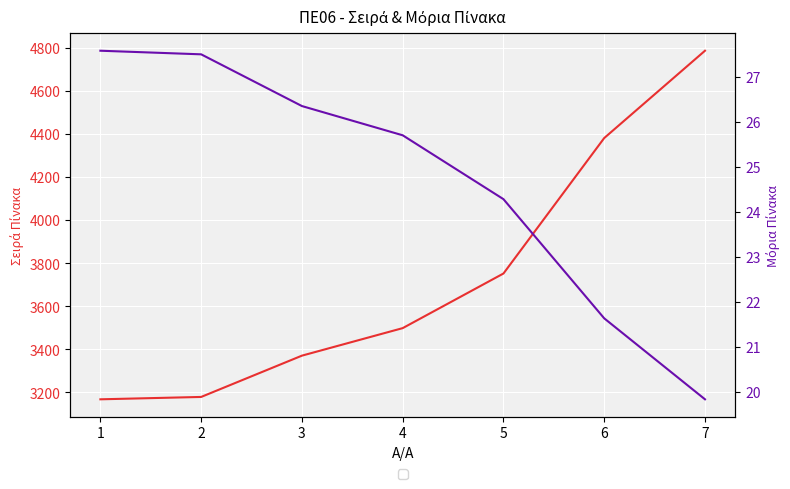

The value of ΣΕΙΡΑ ΠΙΝΑΚΑ at 4 is 3498.0. True or false?

True